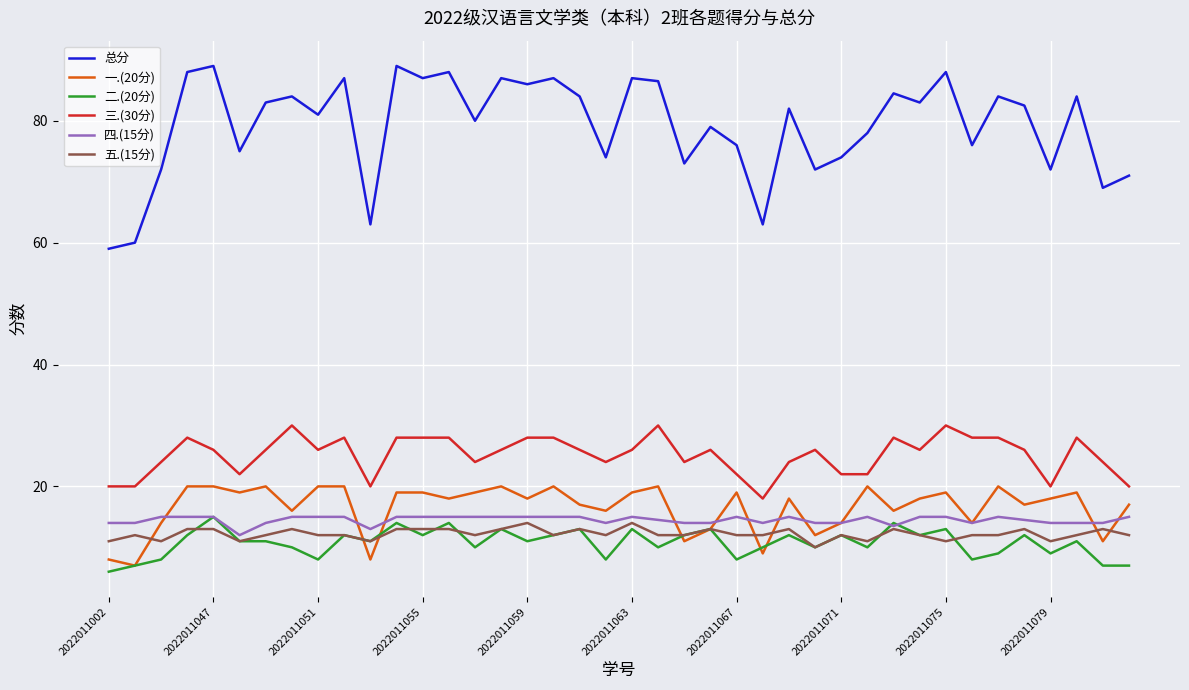

True or false: 三.(30分) and 四.(15分) intersect in this chart.

False